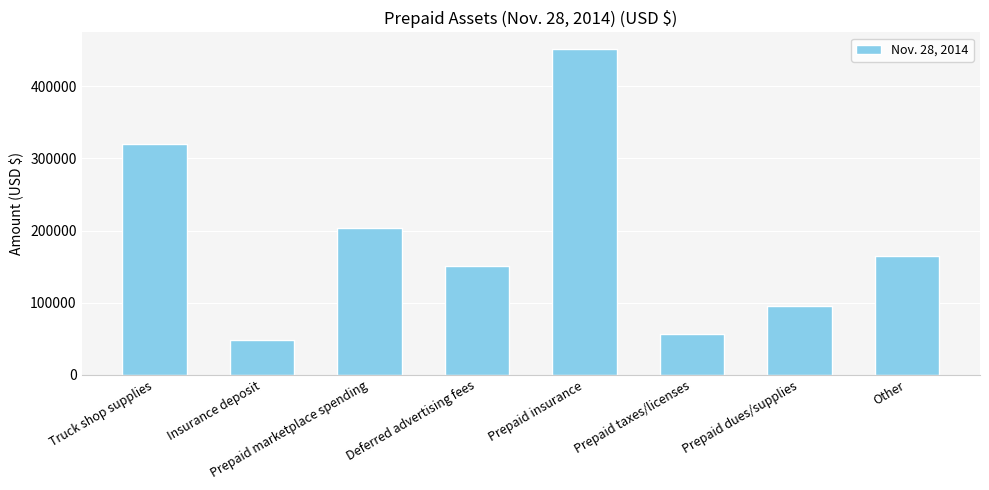

Rank the categories by value from highest to lowest.

Prepaid insurance, Truck shop supplies, Prepaid marketplace spending, Other, Deferred advertising fees, Prepaid dues/supplies, Prepaid taxes/licenses, Insurance deposit